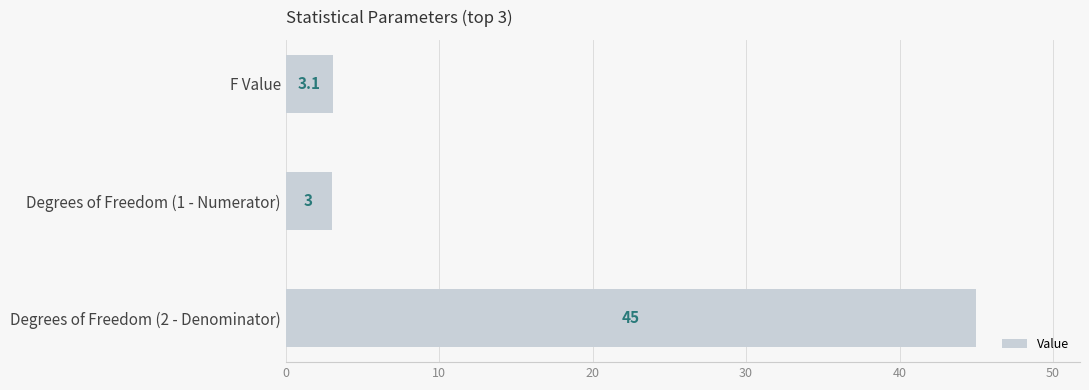

Is it true that the value at Degrees of Freedom (2 - Denominator) is 45.0?

True